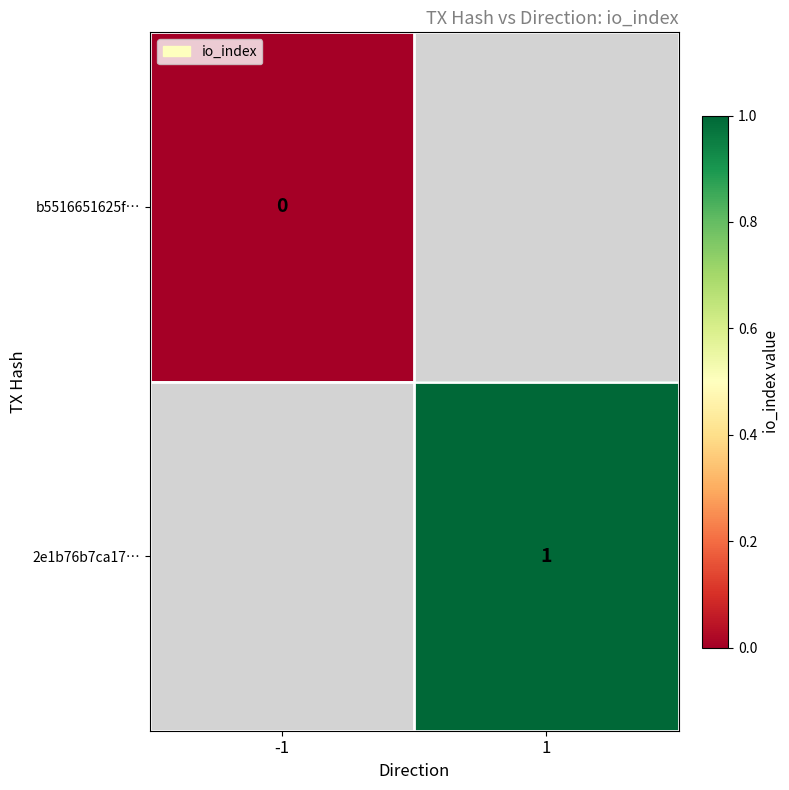

The value of 2e1b76b7ca17… at 1 is 0. True or false?

False